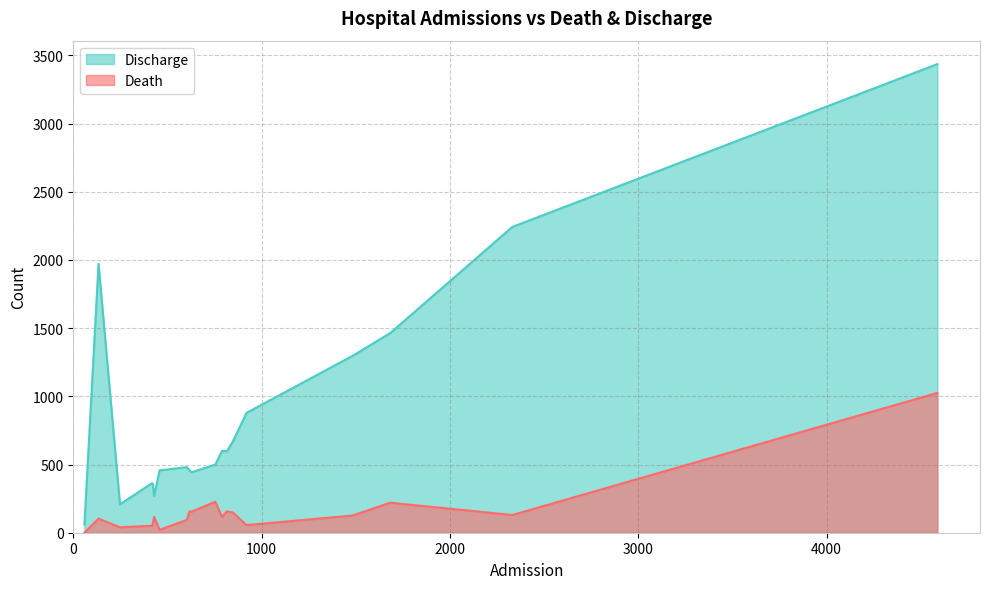

What are all the series names shown in the legend?

Discharge, Death